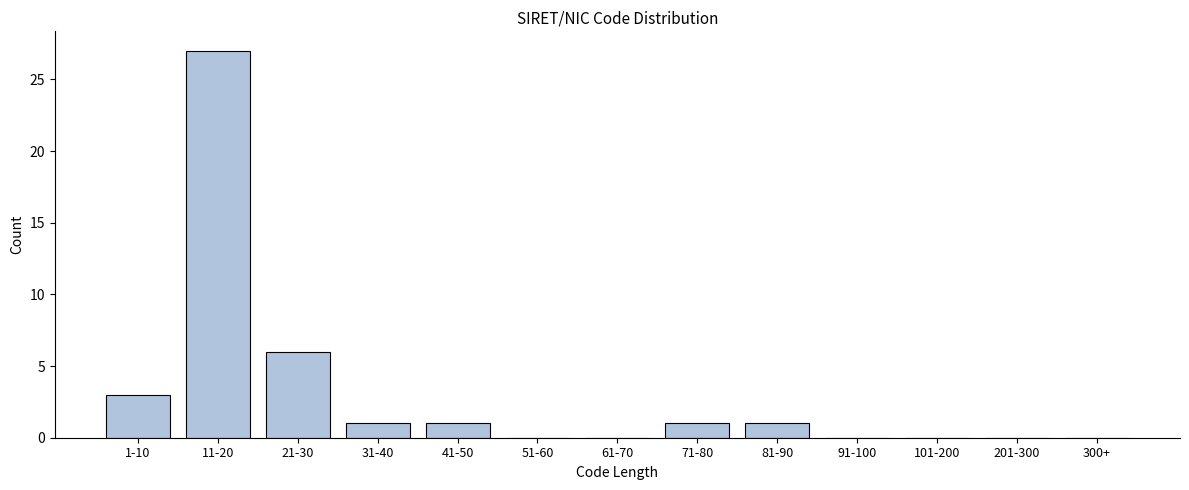

Reading left to right, transcribe all the data shown in this chart.

1-10=3	11-20=27	21-30=6	31-40=1	41-50=1	51-60=0	61-70=0	71-80=1	81-90=1	91-100=0	101-200=0	201-300=0	300+=0